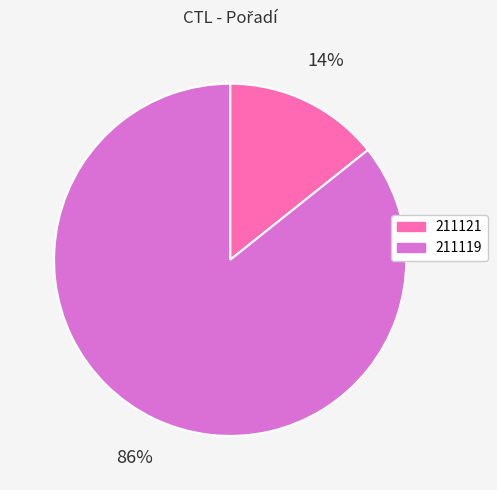

What is the ratio of the value at 211121 to the value at 211119?

0.2